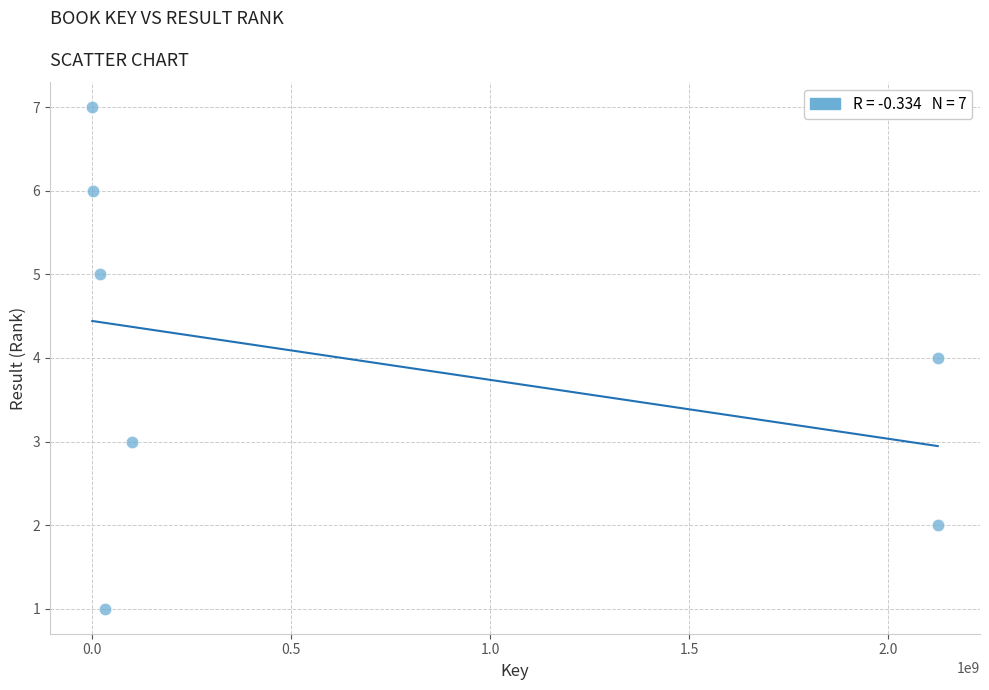

What is the average Y value?

4